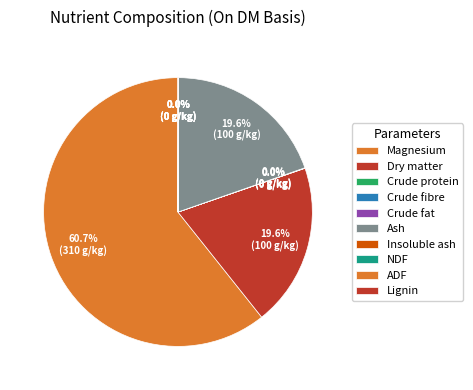

True or false: Crude fibre accounts for 8% of the total.

False